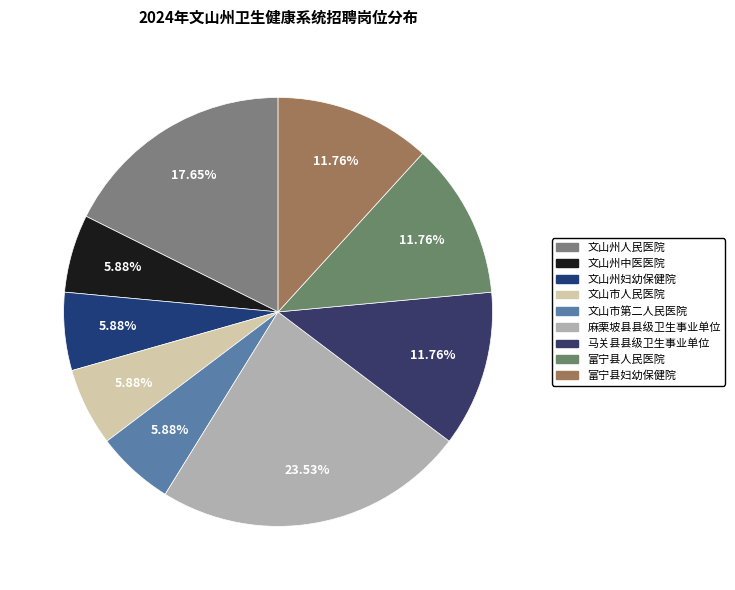

Which category has the biggest portion of the pie?

麻栗坡县县级卫生事业单位